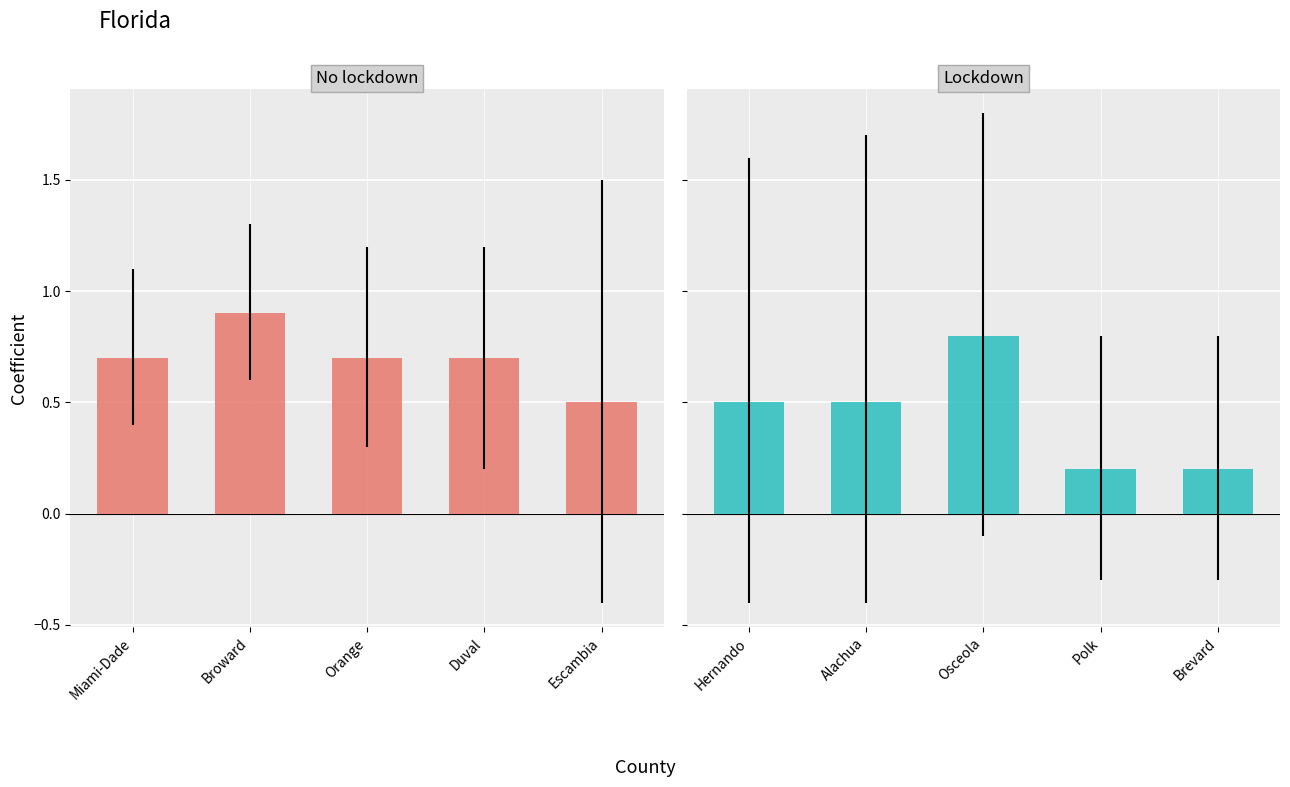

Which category has the highest value in the No lockdown series?

Broward